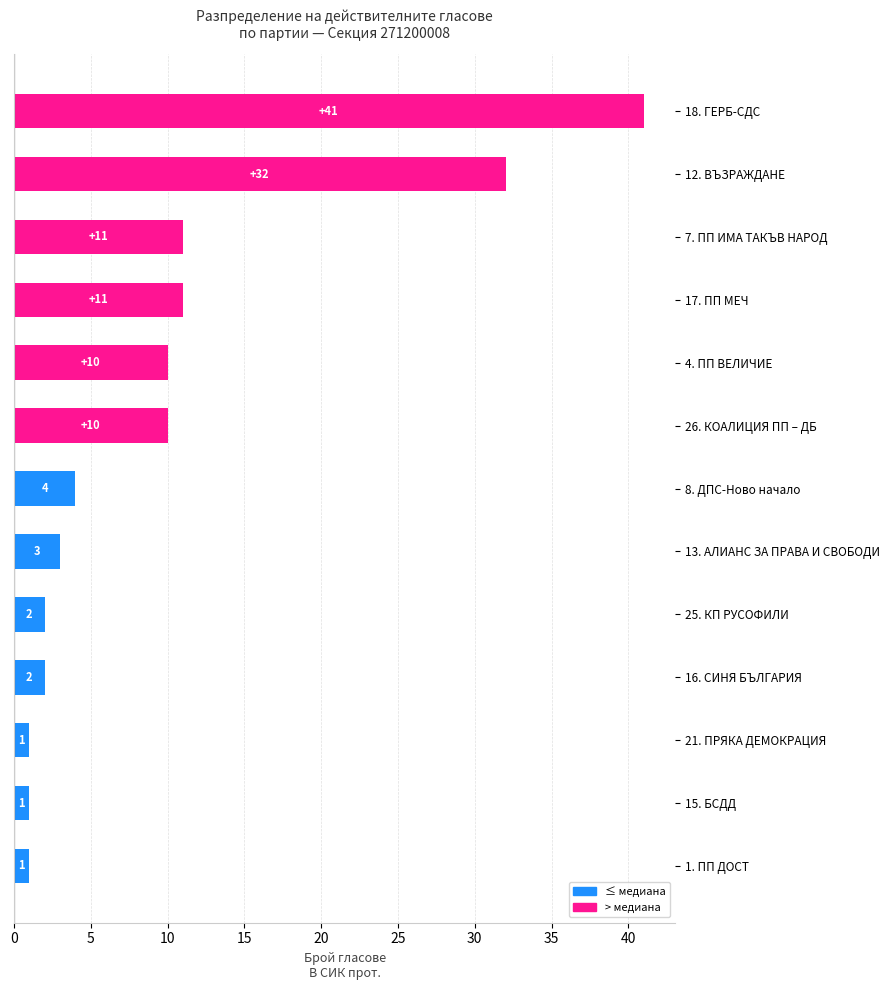

What is the average value?

10